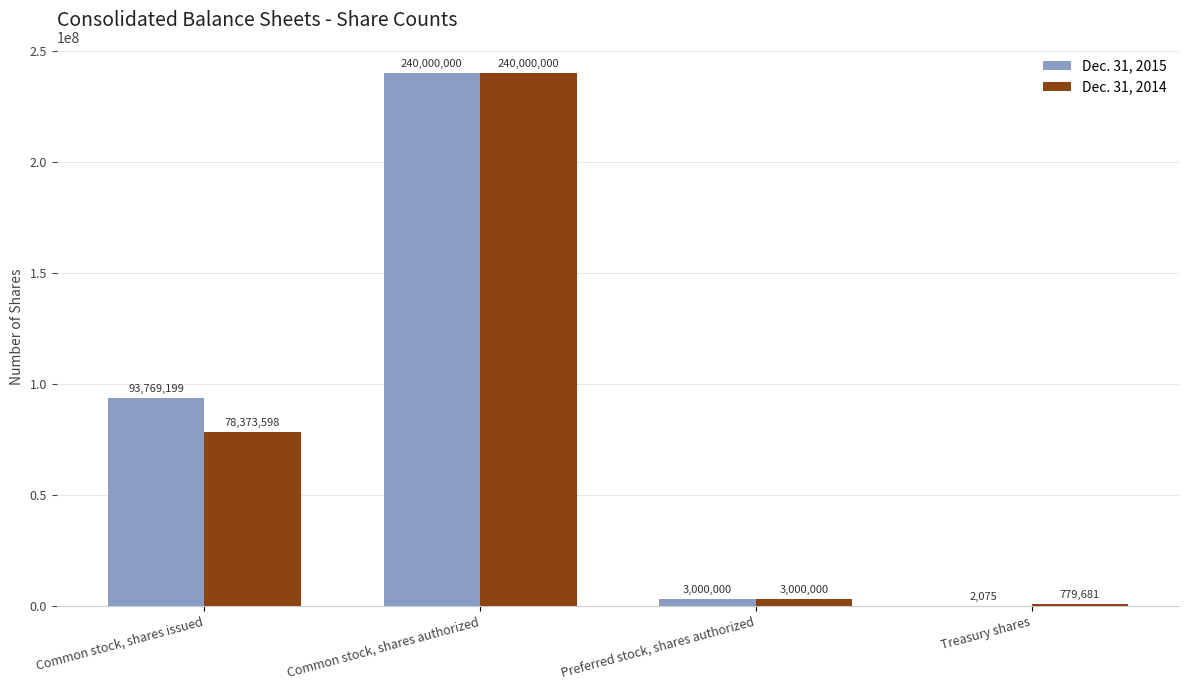

What is the sum of all Dec. 31, 2014 values?

322153279